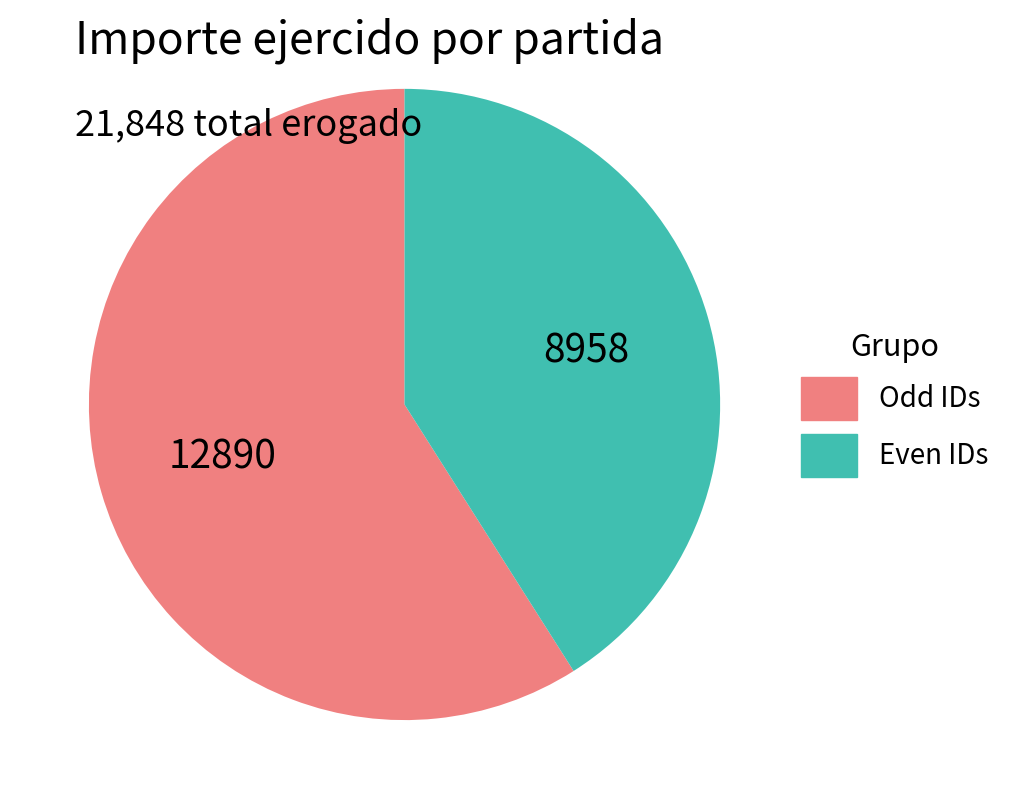

Is there a majority slice in this chart?

Yes